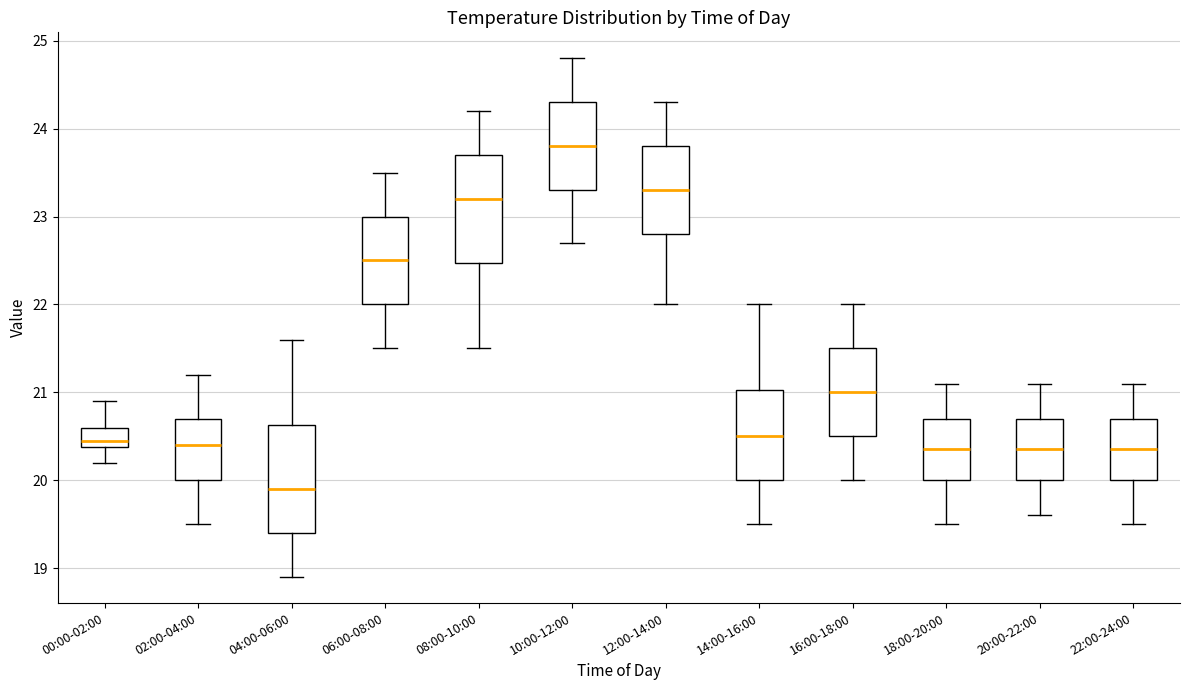

Reading left to right, read every box against the y-axis: the position of its median line, the range the box covers, and the ends of its whiskers. The values are not printed on the chart, so give them approximately, as read against the axis.

00:00-02:00: median 20.5, box 20.4 to 20.6, whiskers 20.2 to 20.9
02:00-04:00: median 20.4, box 20.0 to 20.7, whiskers 19.5 to 21.2
04:00-06:00: median 19.9, box 19.4 to 20.6, whiskers 18.9 to 21.6
06:00-08:00: median 22.5, box 22.0 to 23.0, whiskers 21.5 to 23.5
08:00-10:00: median 23.2, box 22.5 to 23.7, whiskers 21.5 to 24.2
10:00-12:00: median 23.8, box 23.3 to 24.3, whiskers 22.7 to 24.8
12:00-14:00: median 23.3, box 22.8 to 23.8, whiskers 22.0 to 24.3
14:00-16:00: median 20.5, box 20.0 to 21.0, whiskers 19.5 to 22.0
16:00-18:00: median 21.0, box 20.5 to 21.5, whiskers 20.0 to 22.0
18:00-20:00: median 20.4, box 20.0 to 20.7, whiskers 19.5 to 21.1
20:00-22:00: median 20.4, box 20.0 to 20.7, whiskers 19.6 to 21.1
22:00-24:00: median 20.4, box 20.0 to 20.7, whiskers 19.5 to 21.1